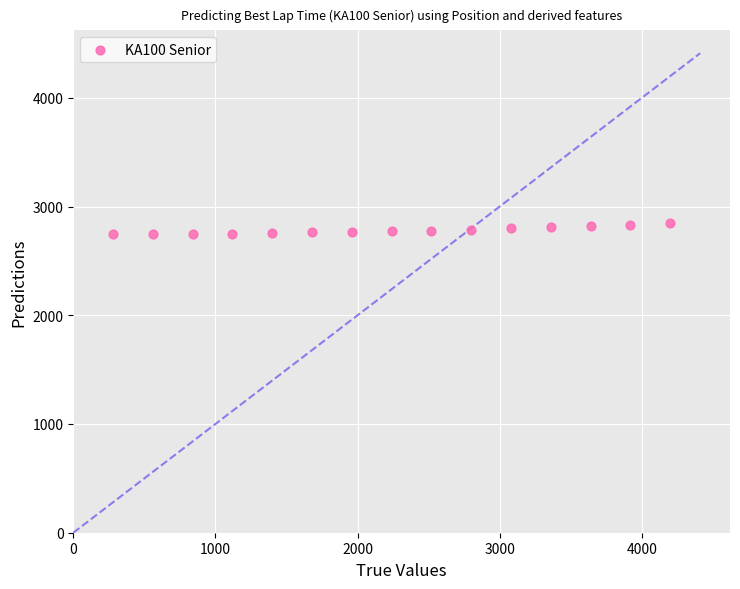

What is the range of X values (max minus min)?

3920.0